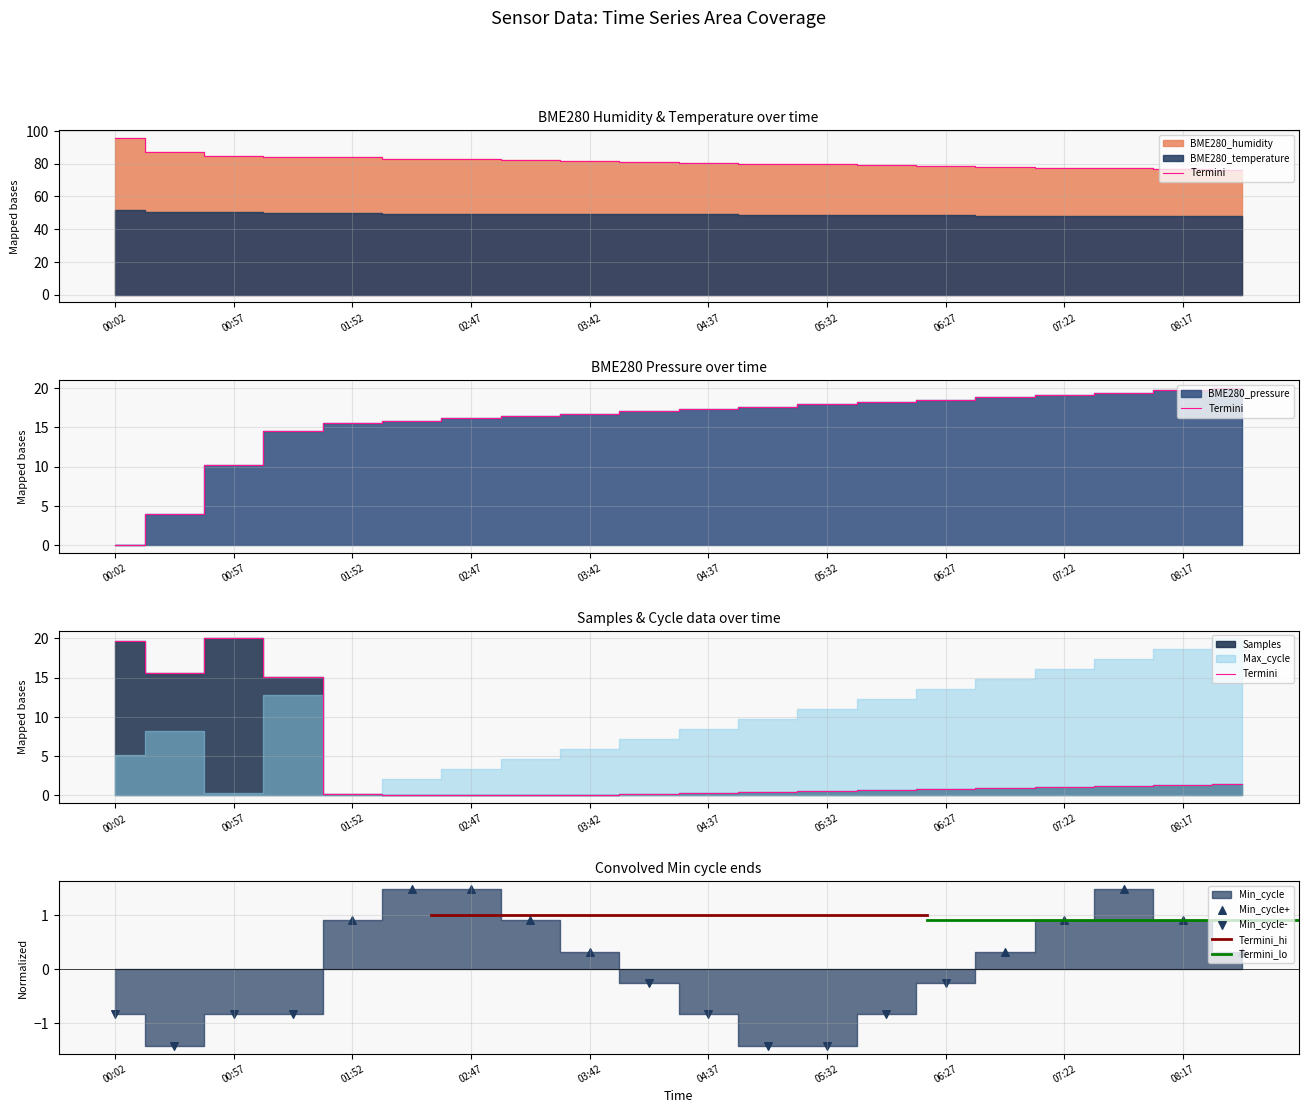

At which category is the sum across all series the highest?

00:02